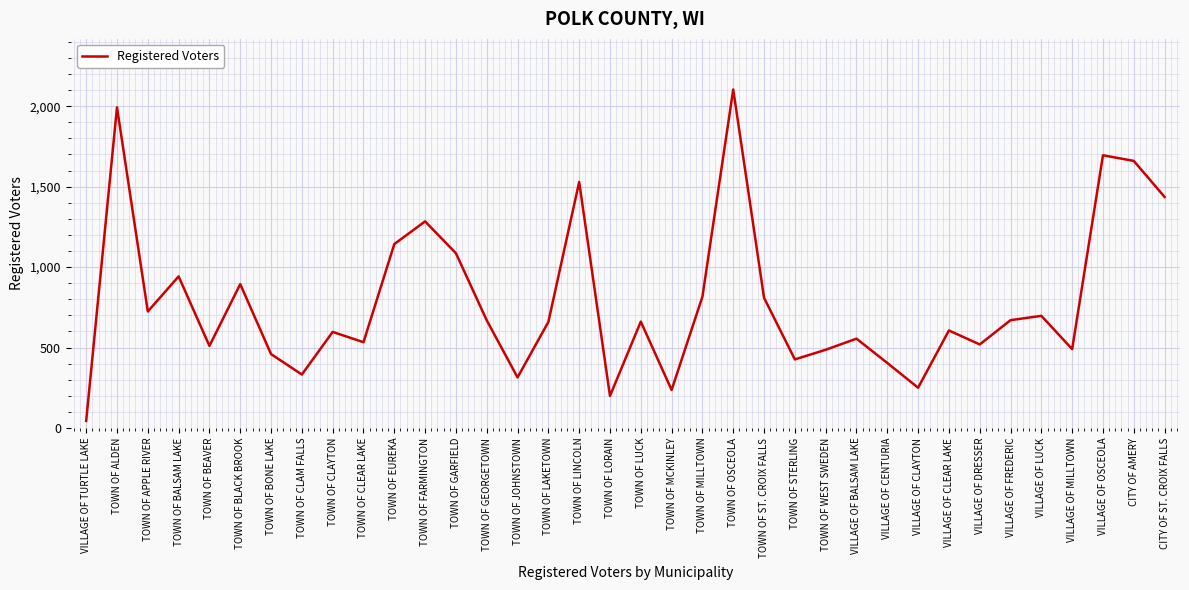

What position from the left is TOWN OF ALDEN?

2